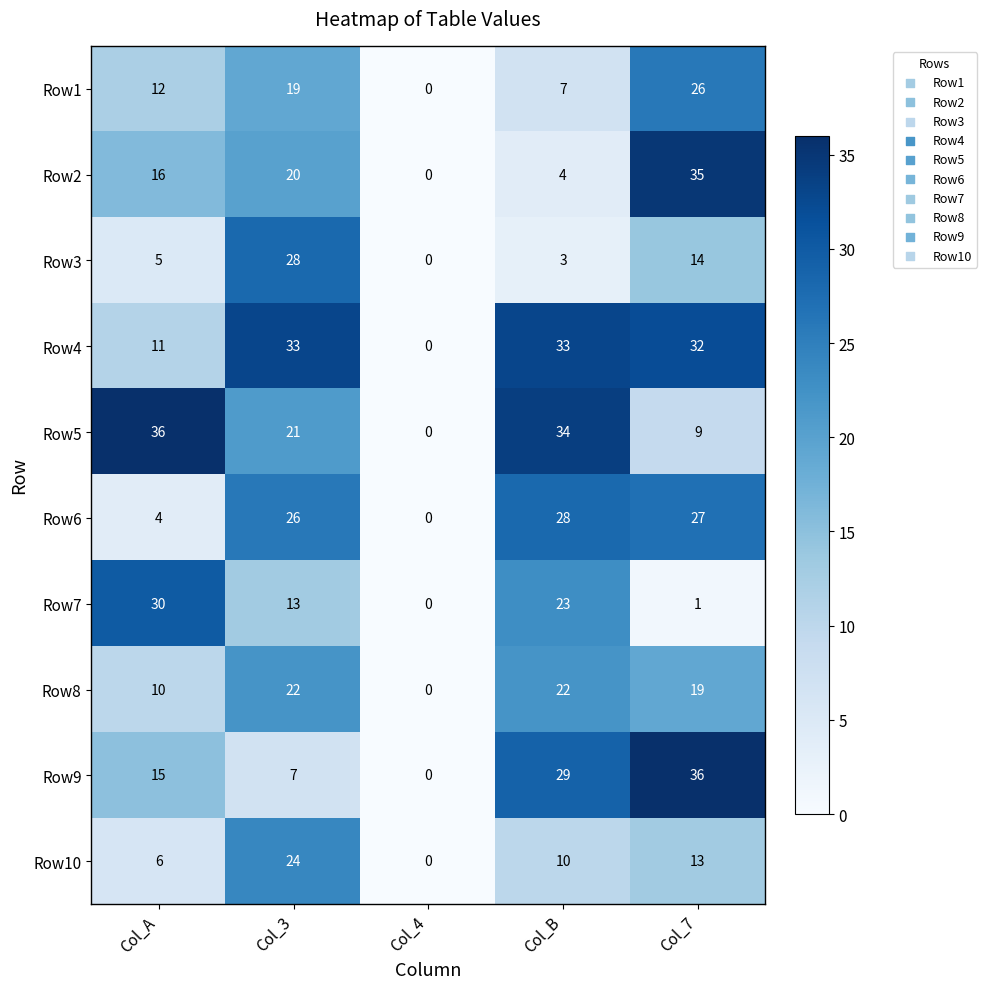

Is it true that Row5 equals 49 at Col_A?

False